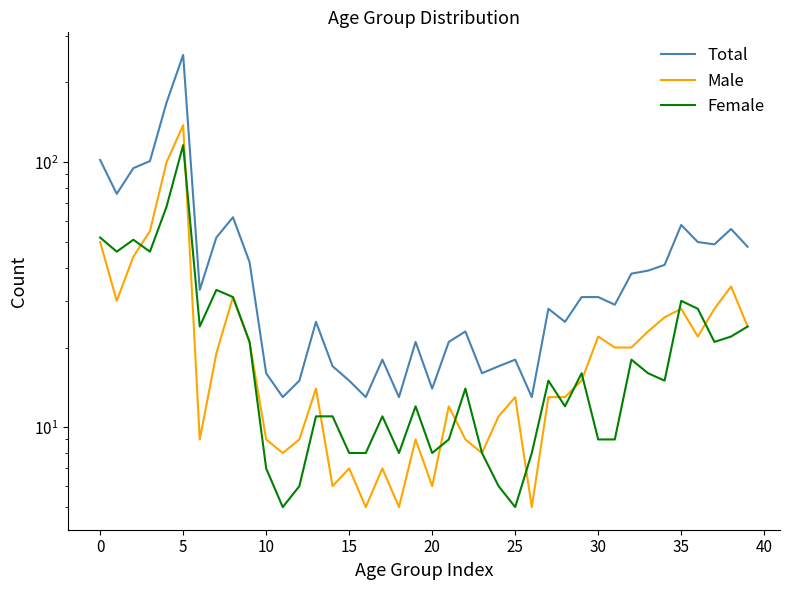

Reading left to right, list all the values displayed in this chart.

Total: 102	76	95	101	168	254	33	52	62	42	16	13	15	25	17	15	13	18	13	21	14	21	23	16	17	18	13	28	25	31	31	29	38	39	41	58	50	49	56	48
Male: 50	30	44	55	100	138	9	19	31	21	9	8	9	14	6	7	5	7	5	9	6	12	9	8	11	13	5	13	13	15	22	20	20	23	26	28	22	28	34	24
Female: 52	46	51	46	68	116	24	33	31	21	7	5	6	11	11	8	8	11	8	12	8	9	14	8	6	5	8	15	12	16	9	9	18	16	15	30	28	21	22	24